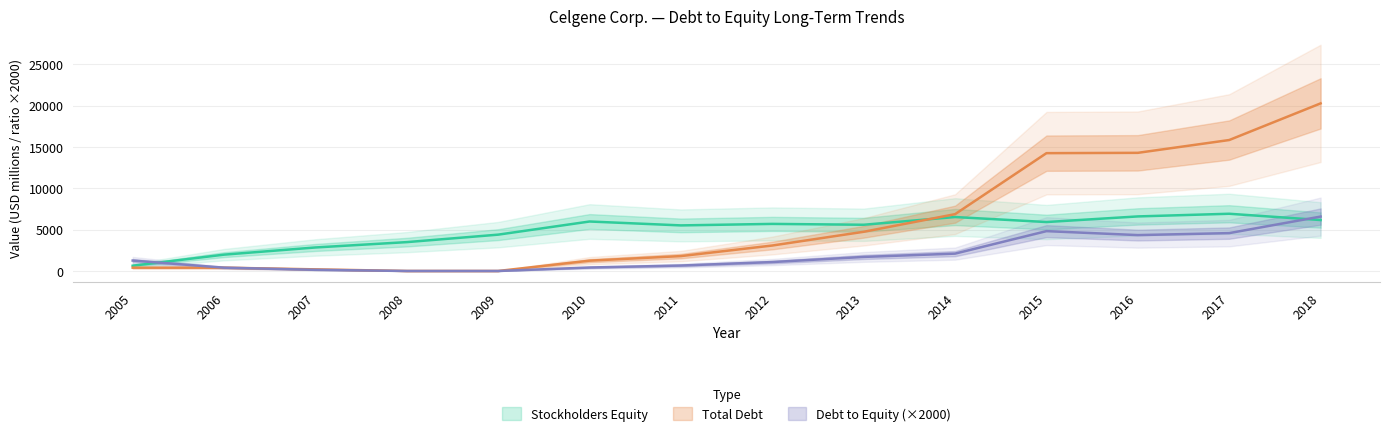

At which category does Stockholders Equity reach its first local valley?

2011